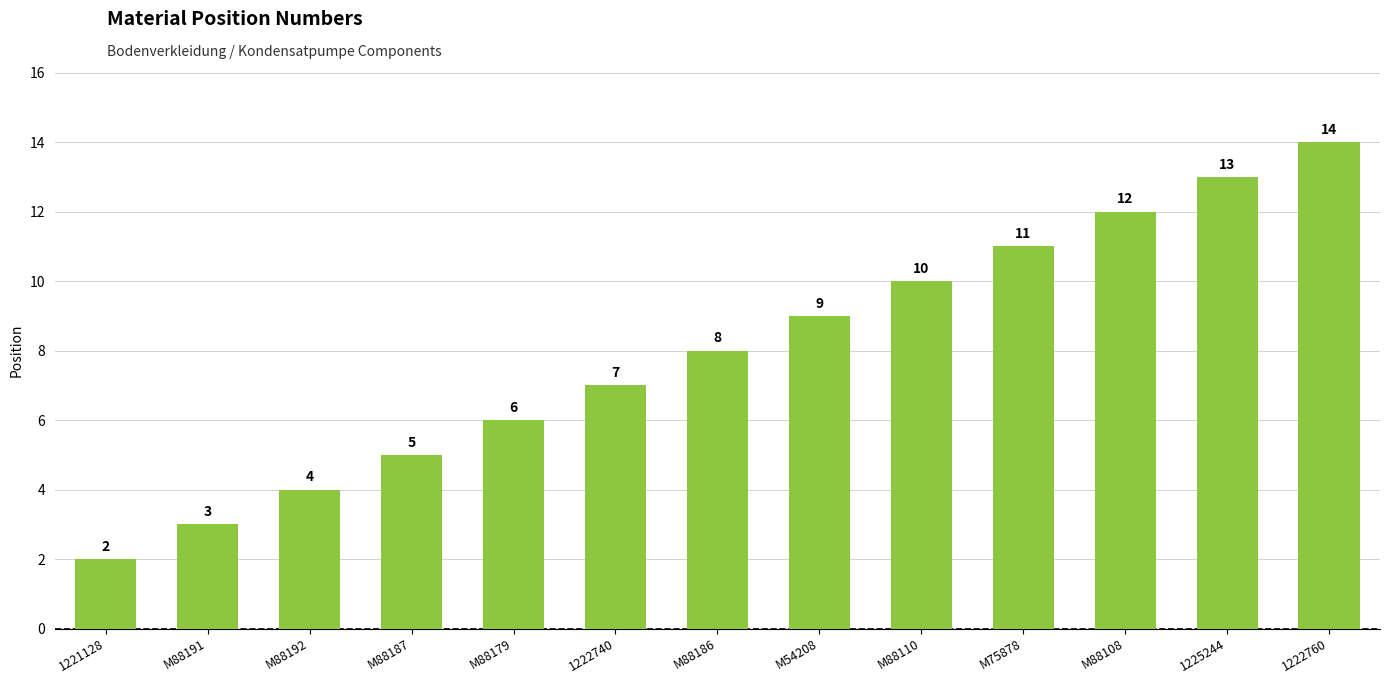

What is the label of the 5th bar from the left?

M88179